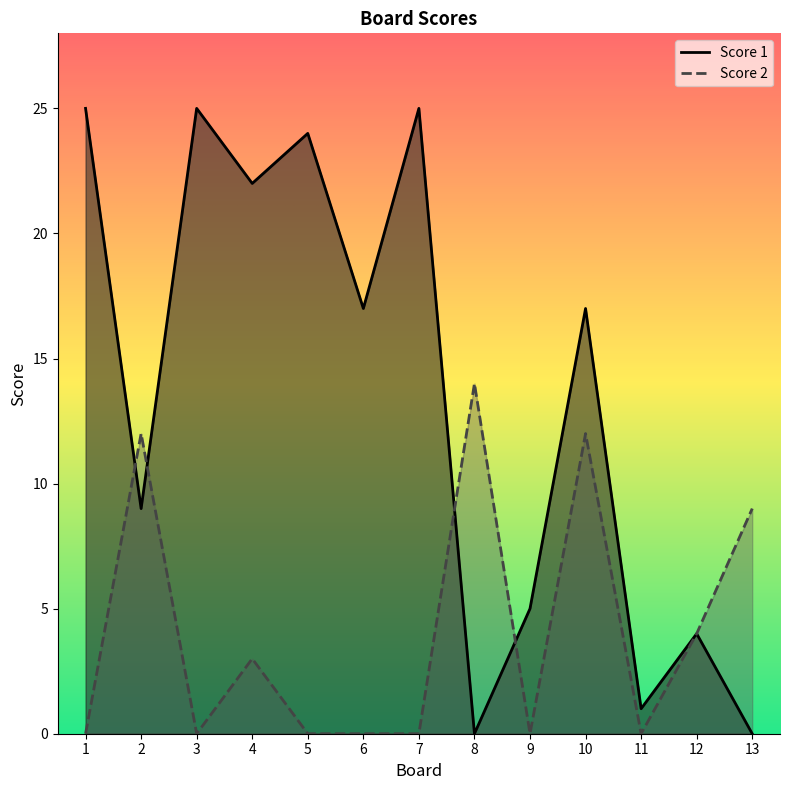

How many interior local valleys does the Score 2 series have?

3